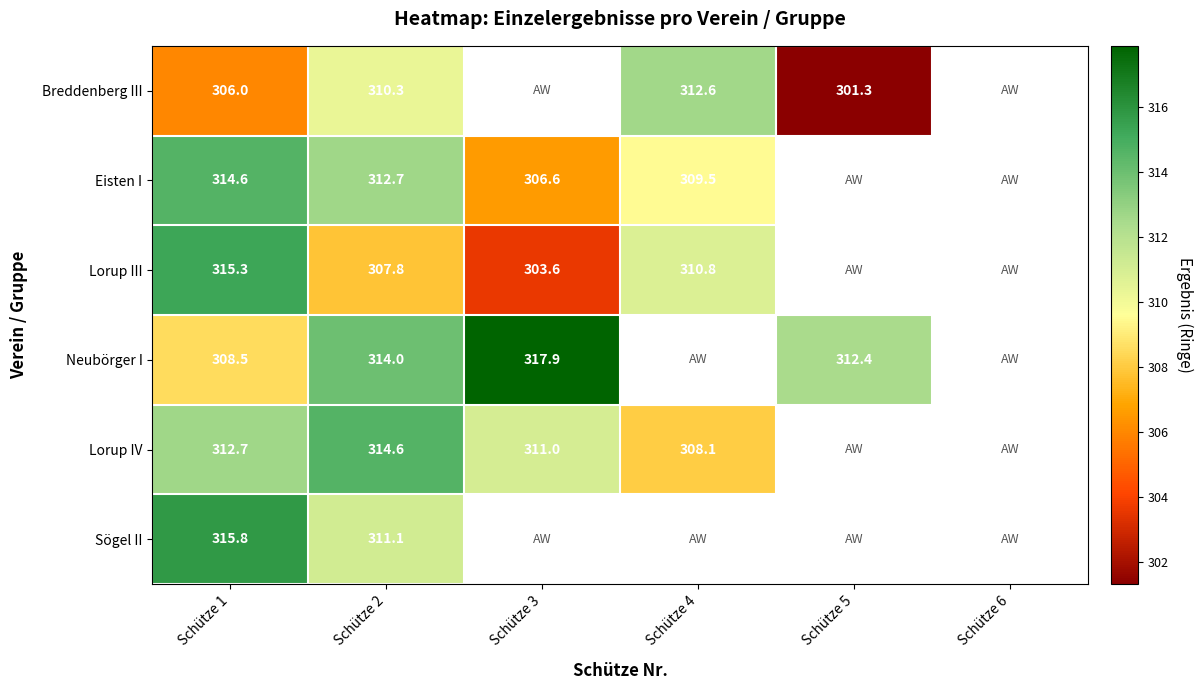

Rank the series at Schütze 2 from highest to lowest value.

Lorup IV, Neubörger I, Eisten I, Sögel II, Breddenberg III, Lorup III